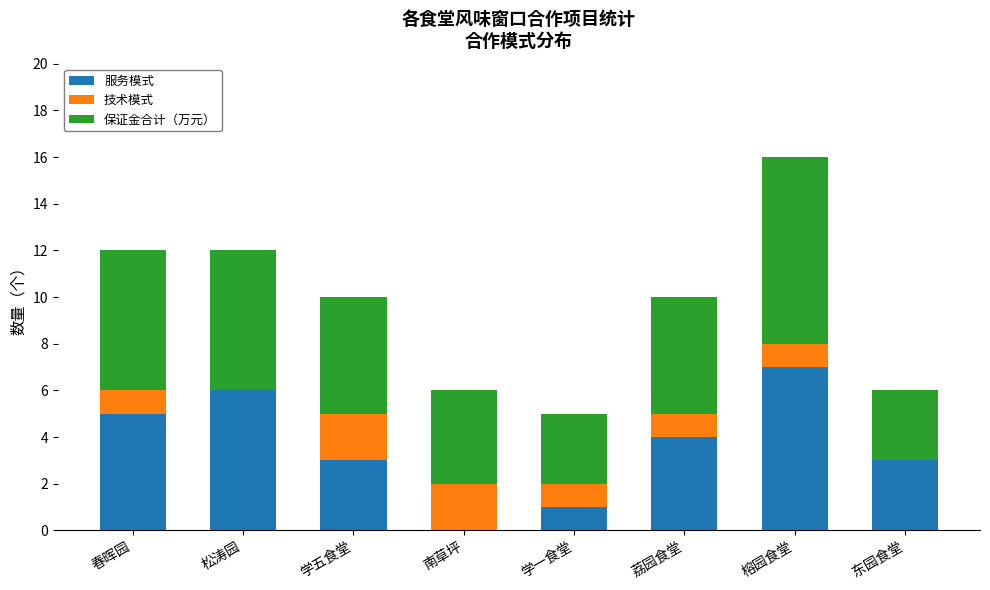

The 服务模式 series shows 7 at 榕园食堂. True or false?

True